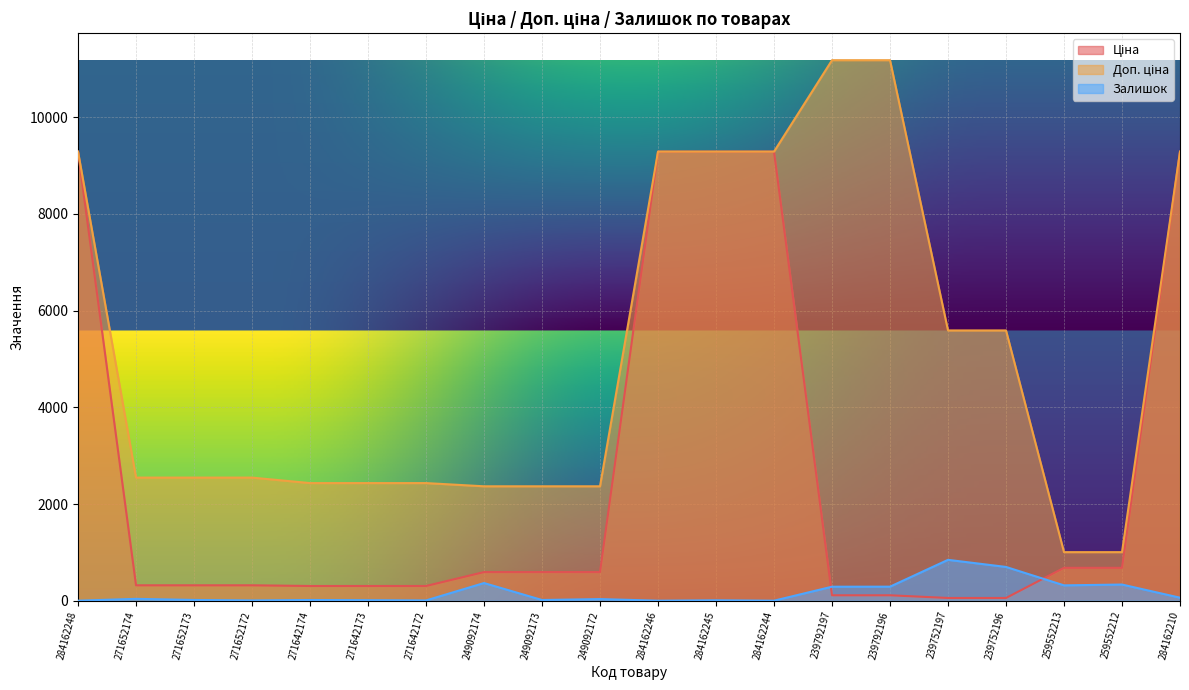

How many categories are shown in the chart?

20